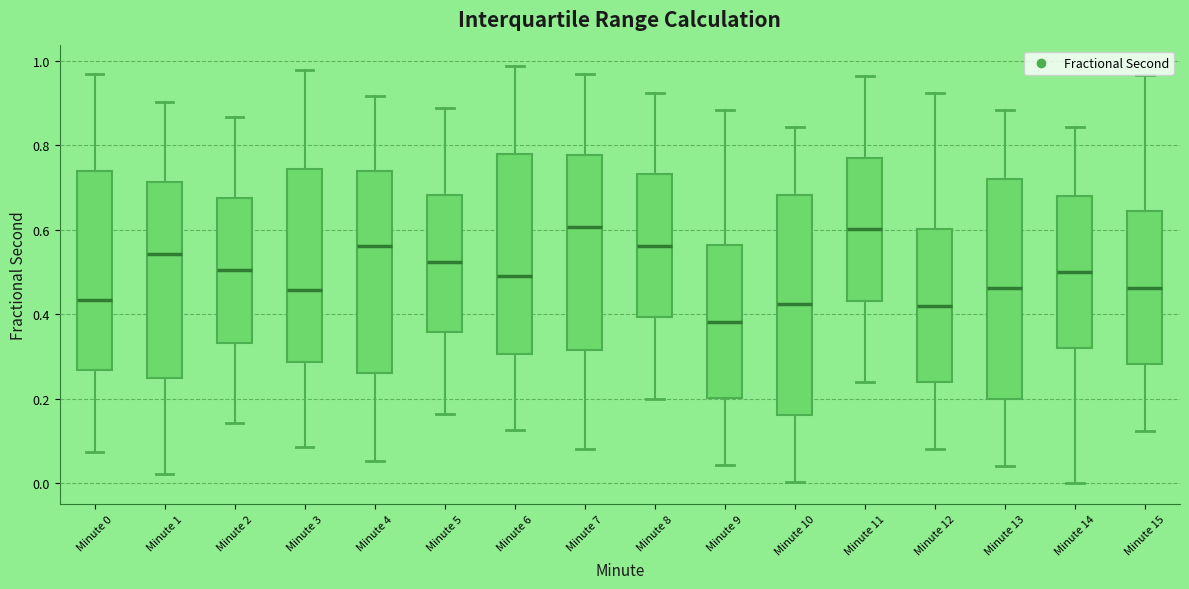

Reading left to right, transcribe this box plot: for each box, give where its median line is, the range the box spans, and where its two whiskers end, as read against the y-axis. The values are not printed on the chart, so give them approximately, as read against the axis.

Minute 0: median 0.44, box 0.26 to 0.74, whiskers 0.08 to 0.96
Minute 1: median 0.54, box 0.26 to 0.72, whiskers 0.02 to 0.90
Minute 2: median 0.50, box 0.34 to 0.68, whiskers 0.14 to 0.86
Minute 3: median 0.46, box 0.28 to 0.74, whiskers 0.08 to 0.98
Minute 4: median 0.56, box 0.26 to 0.74, whiskers 0.06 to 0.92
Minute 5: median 0.52, box 0.36 to 0.68, whiskers 0.16 to 0.88
Minute 6: median 0.50, box 0.30 to 0.78, whiskers 0.12 to 0.98
Minute 7: median 0.60, box 0.32 to 0.78, whiskers 0.08 to 0.96
Minute 8: median 0.56, box 0.40 to 0.74, whiskers 0.20 to 0.92
Minute 9: median 0.38, box 0.20 to 0.56, whiskers 0.04 to 0.88
Minute 10: median 0.42, box 0.16 to 0.68, whiskers 0.00 to 0.84
Minute 11: median 0.60, box 0.44 to 0.78, whiskers 0.24 to 0.96
Minute 12: median 0.42, box 0.24 to 0.60, whiskers 0.08 to 0.92
Minute 13: median 0.46, box 0.20 to 0.72, whiskers 0.04 to 0.88
Minute 14: median 0.50, box 0.32 to 0.68, whiskers 0.00 to 0.84
Minute 15: median 0.46, box 0.28 to 0.64, whiskers 0.12 to 0.96